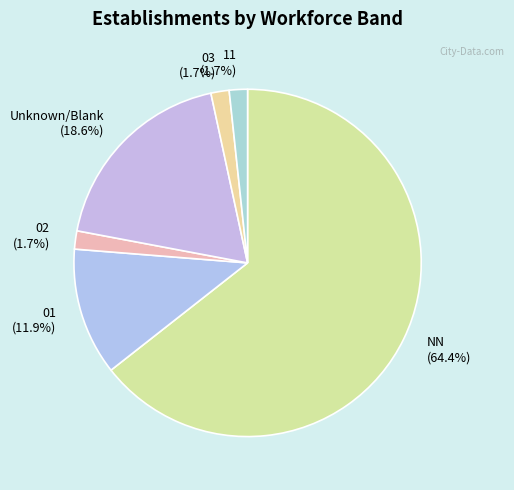

How many segments does this pie chart have?

6